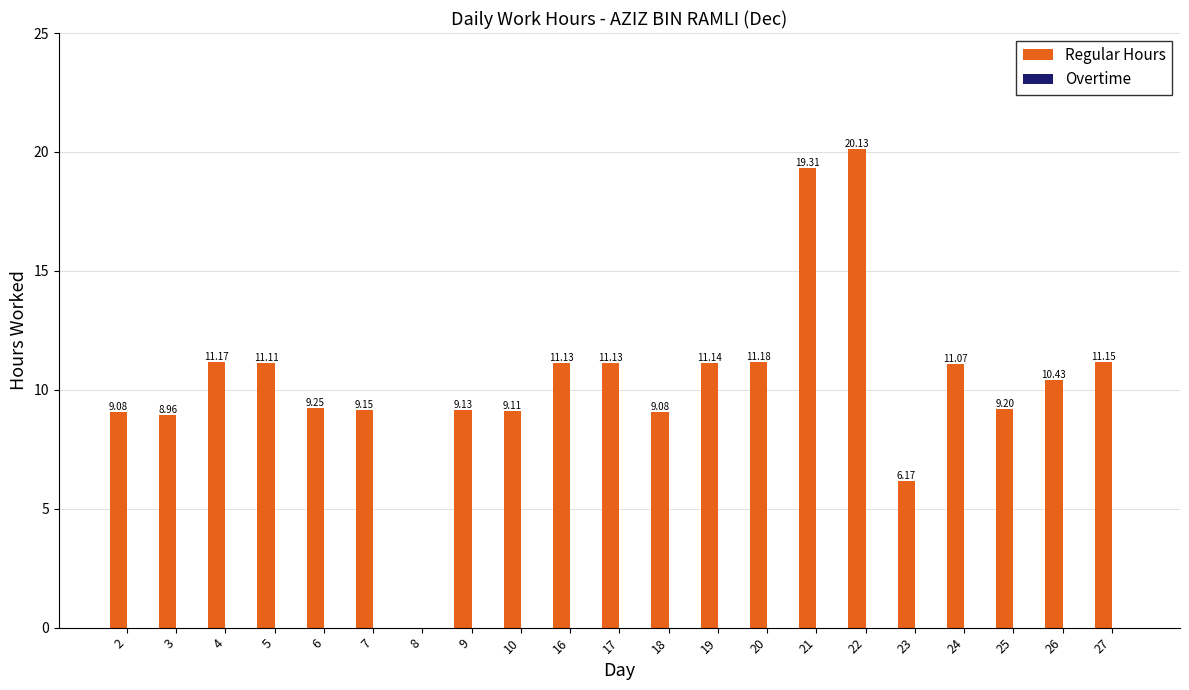

What is the ratio of the value at 7 to the value at 18?

1.0